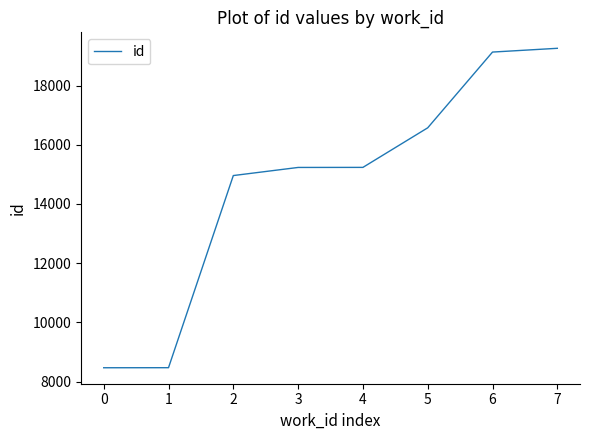

What is the difference between the values at 7 and 3?

4025